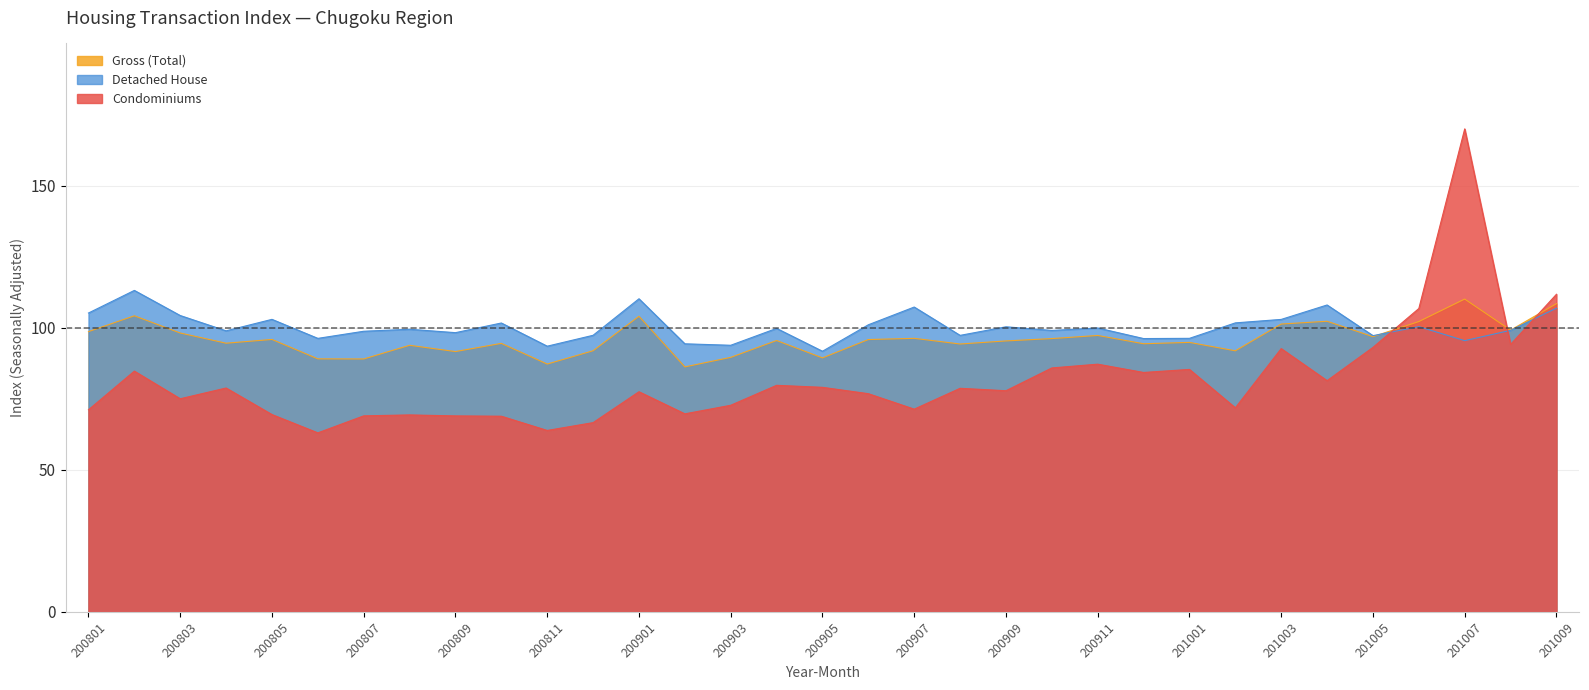

The value of Detached House at 200812 is 156.7. True or false?

False